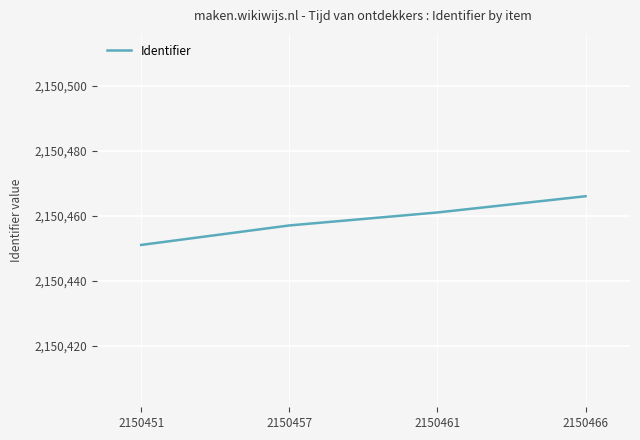

Count the values in the range 2150457 to 2150466.

3